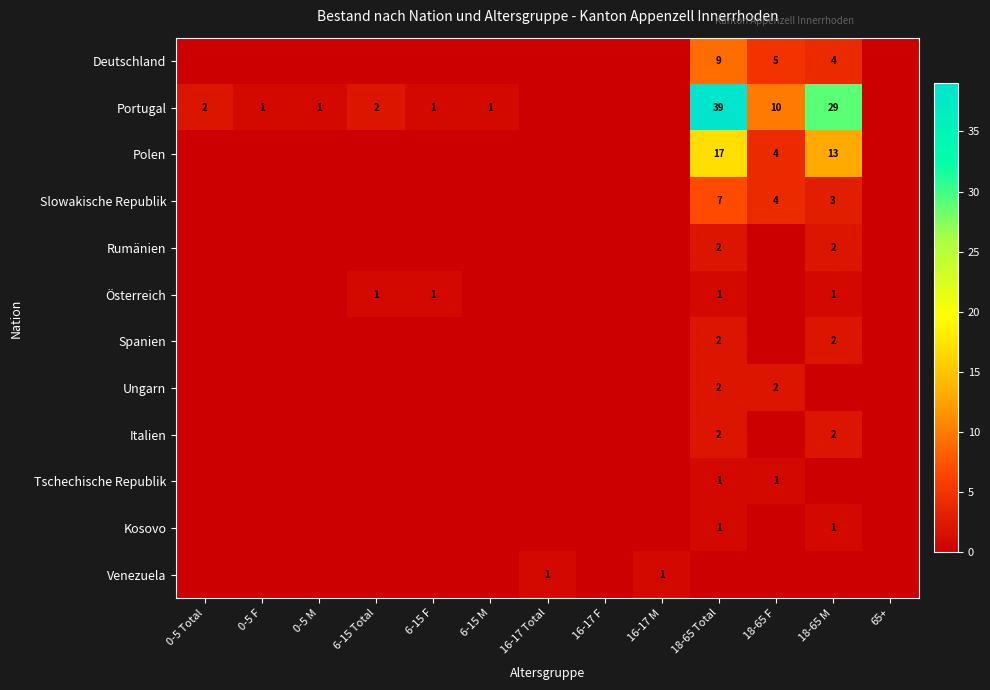

At which category does the chart reach its minimum across all series?

0-5 Total